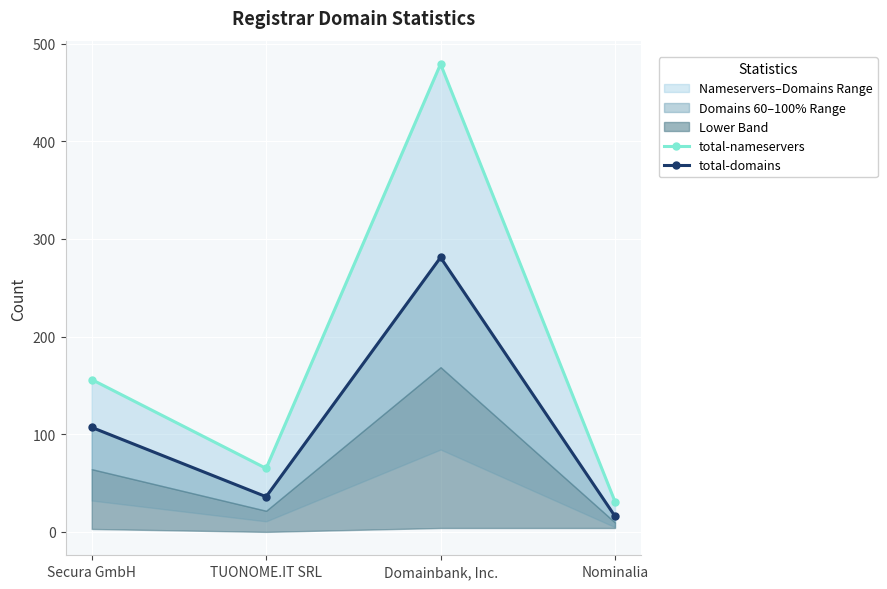

What is the sum of all total-nameservers values?

731